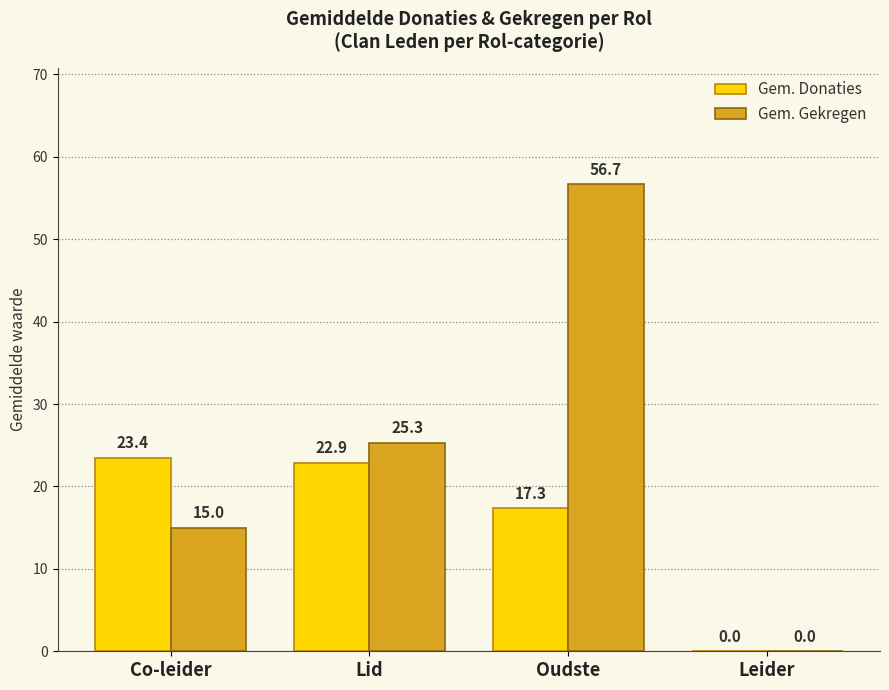

At which label does Gem. Donaties reach its peak?

Co-leider